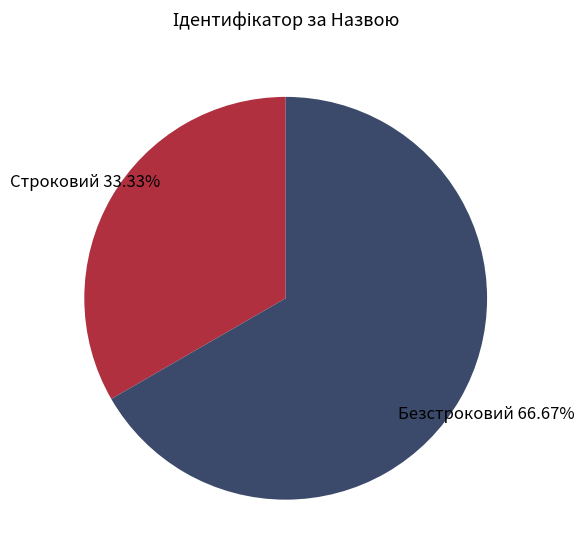

Is there any slice that represents more than half of the pie?

Yes